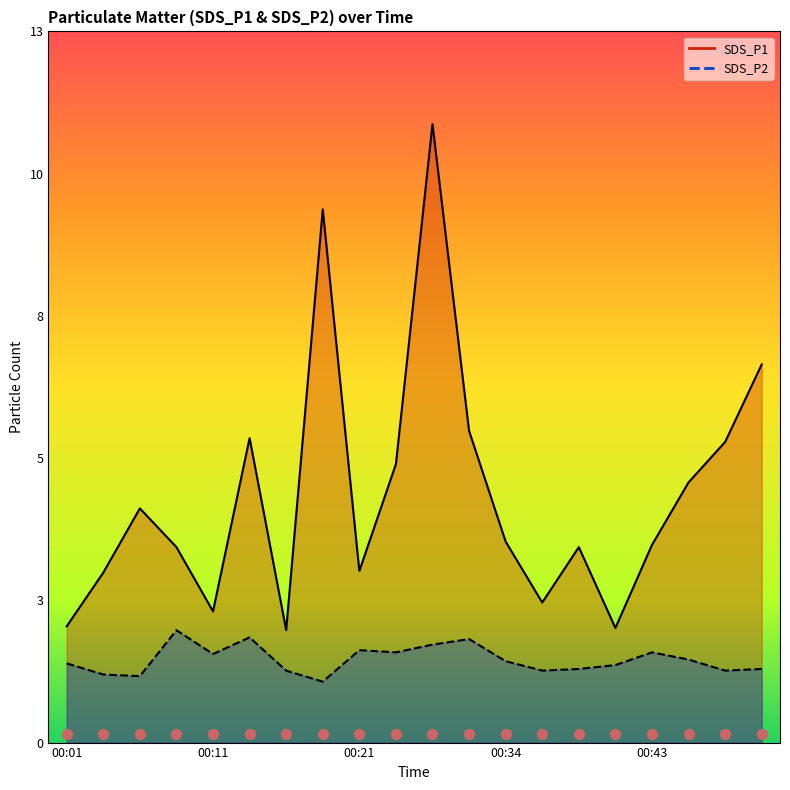

What are all the series names shown in the legend?

SDS_P1, SDS_P2